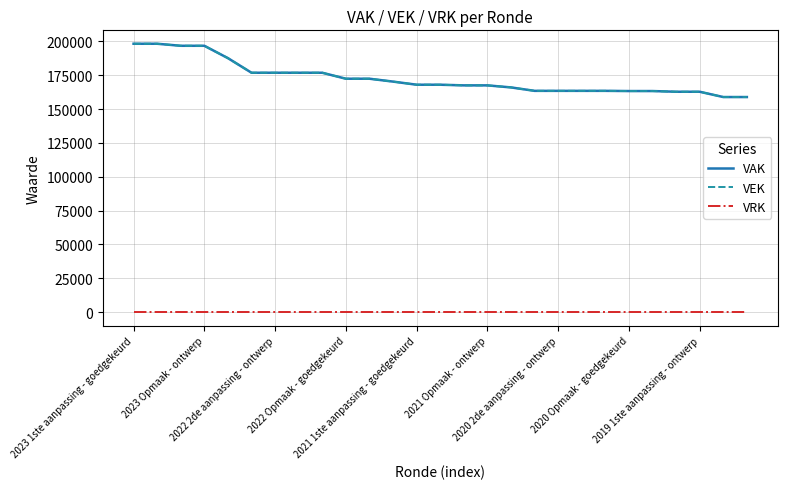

True or false: VEK has more than 2 interior local peaks.

False